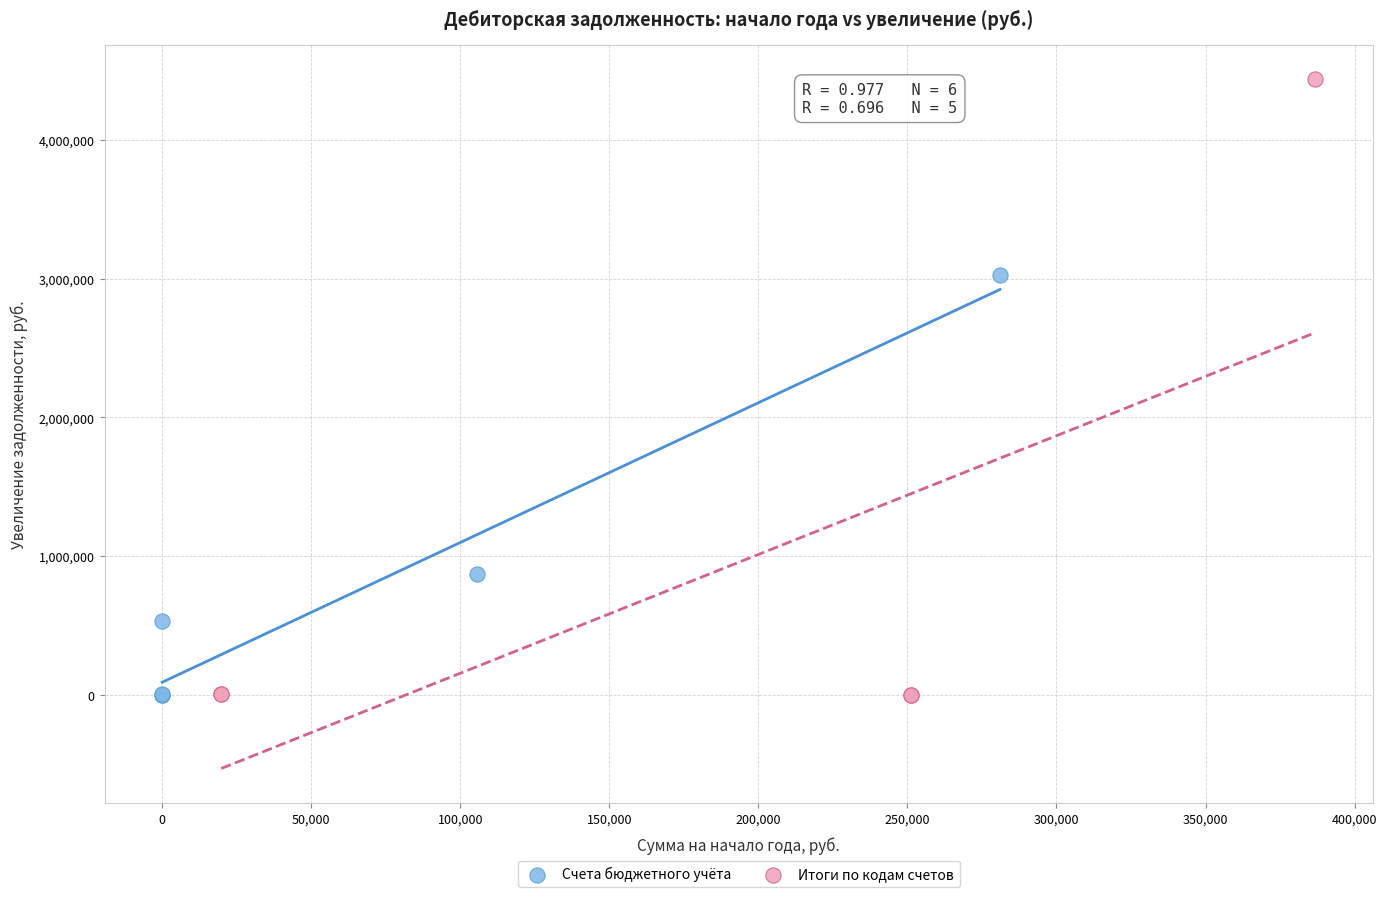

Which series reaches the maximum Y coordinate?

Итоги по кодам счетов